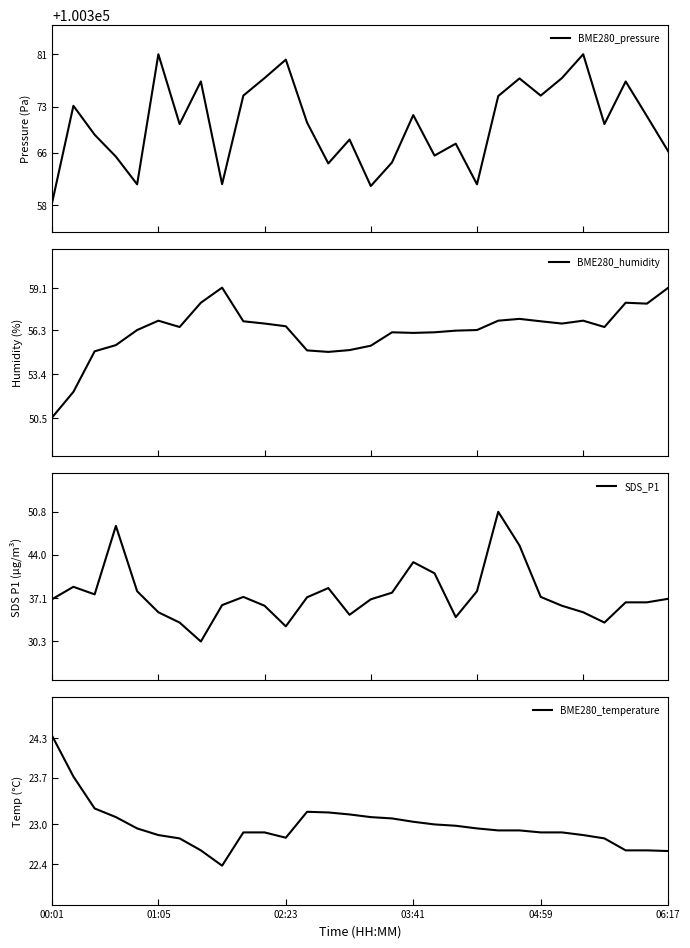

Rank the series at 20 from lowest to highest value.

BME280_temperature, SDS_P1, BME280_humidity, BME280_pressure